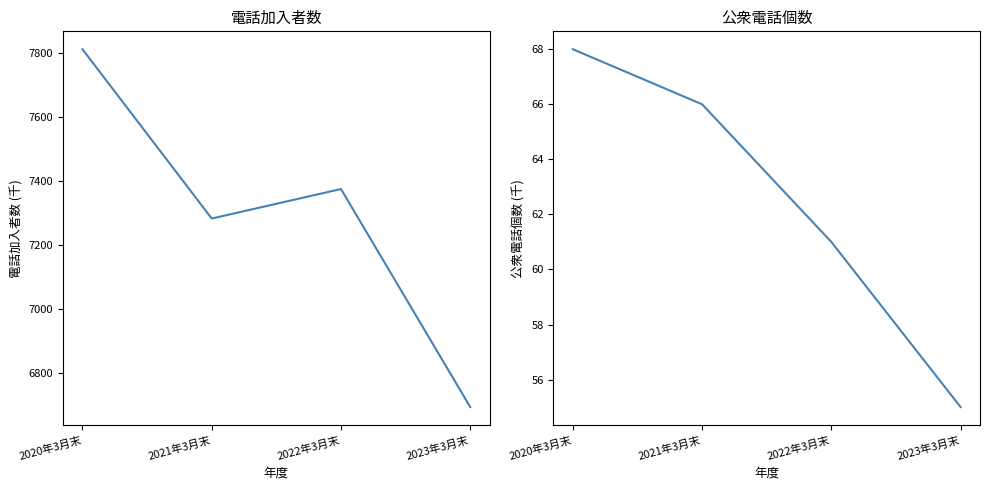

List the series in order of their peak value, highest first.

電話加入者数, 公衆電話個数